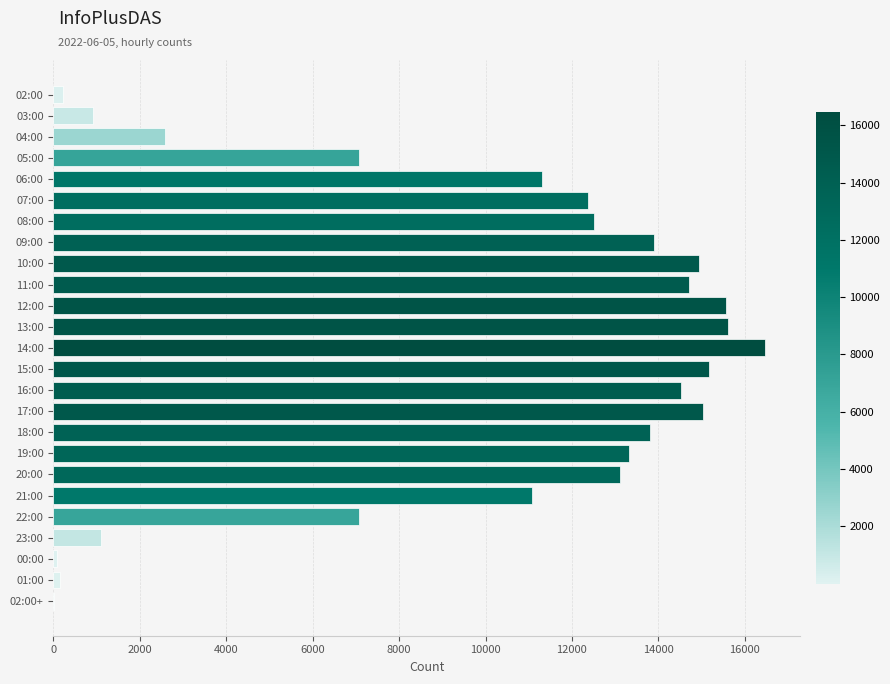

True or false: the data shows 11306 at 06:00.

True